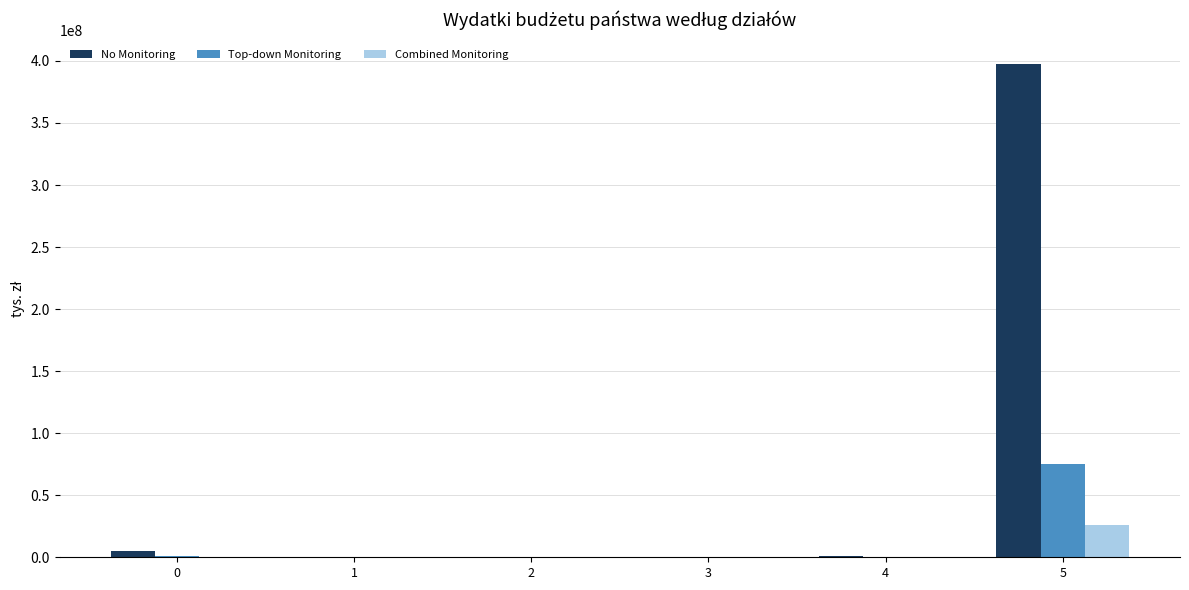

How many data points does each series have?

6